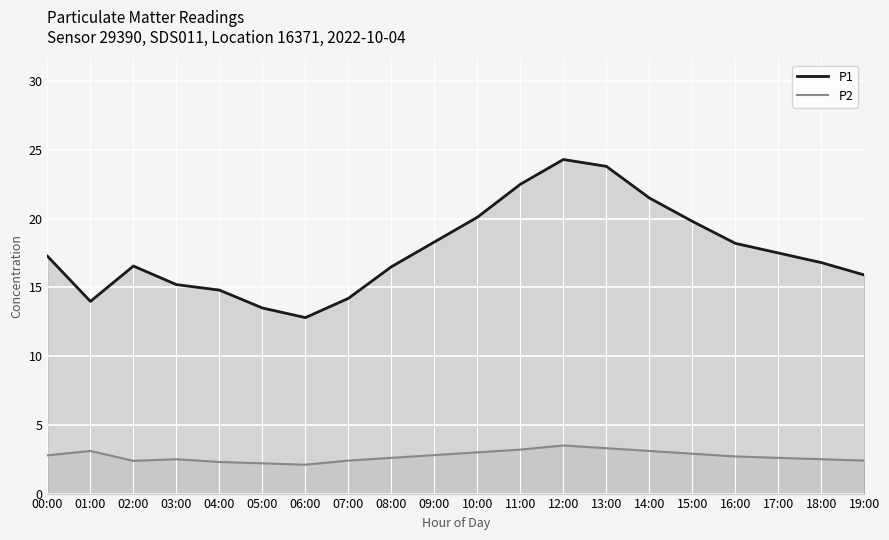

True or false: P1 and P2 cross at least once.

False